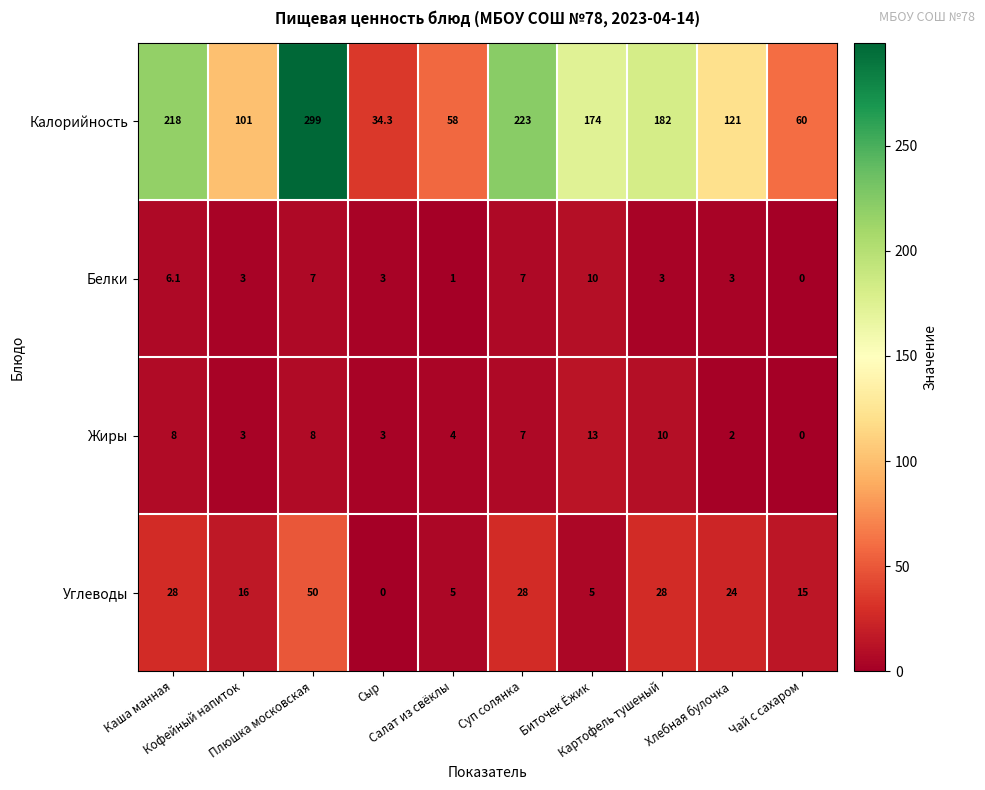

How many data points does each series have?

10